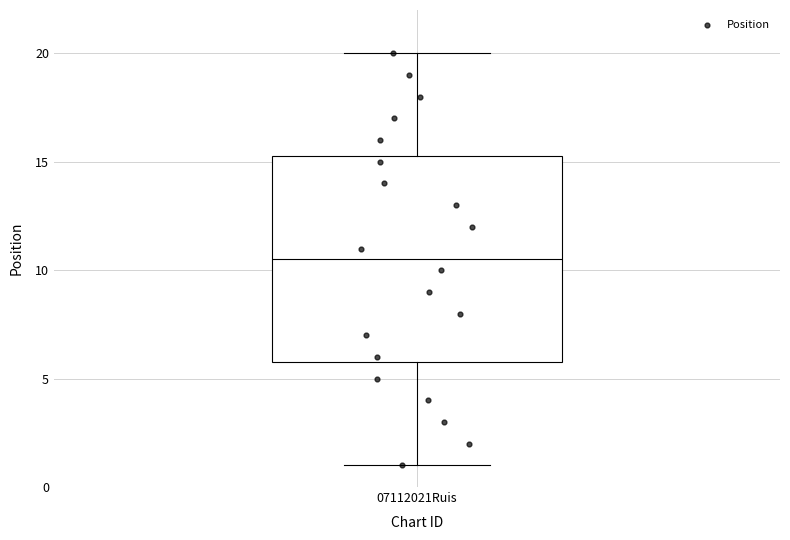

Read this box plot against the y-axis: the position of the median line, the range covered by the box, and the ends of both whiskers. The values are not printed on the chart, so give them approximately, as read against the axis.

median 10.5, box 6.0 to 15.5, whiskers 1.0 to 20.0